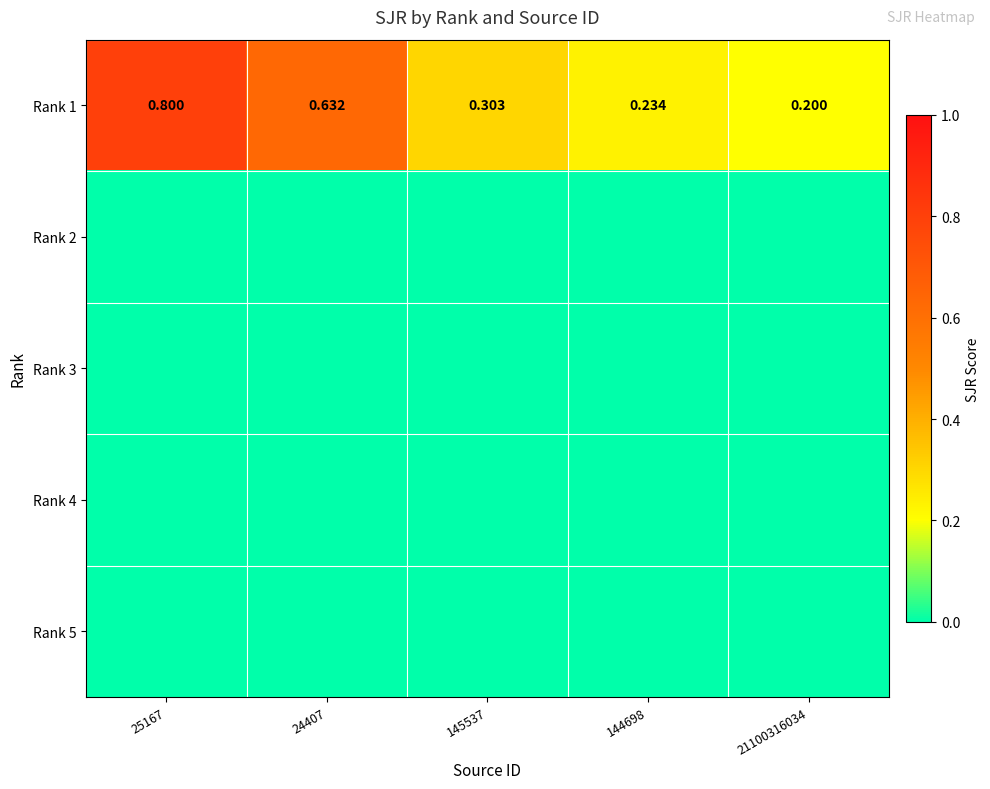

What is the difference between the maximum and second lowest values in the Rank 1 series?

0.6